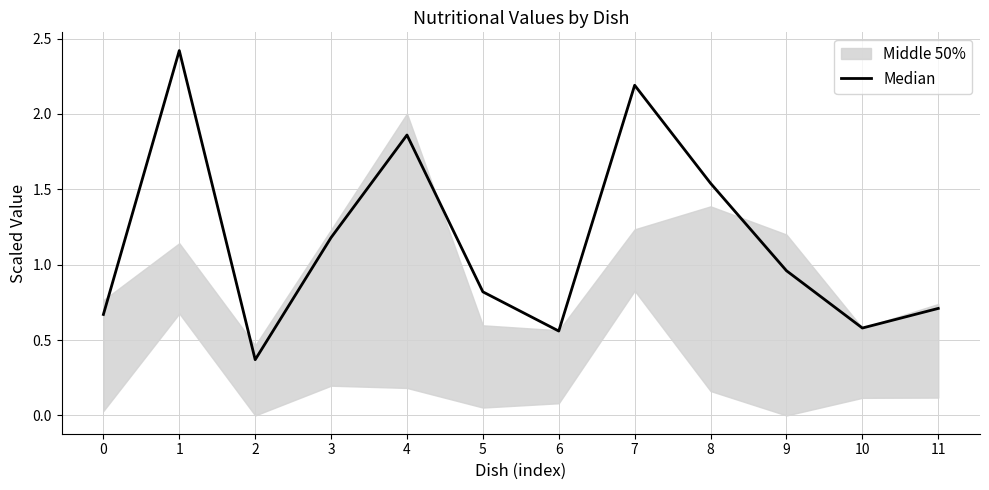

The value at 9 is 1.6. True or false?

False